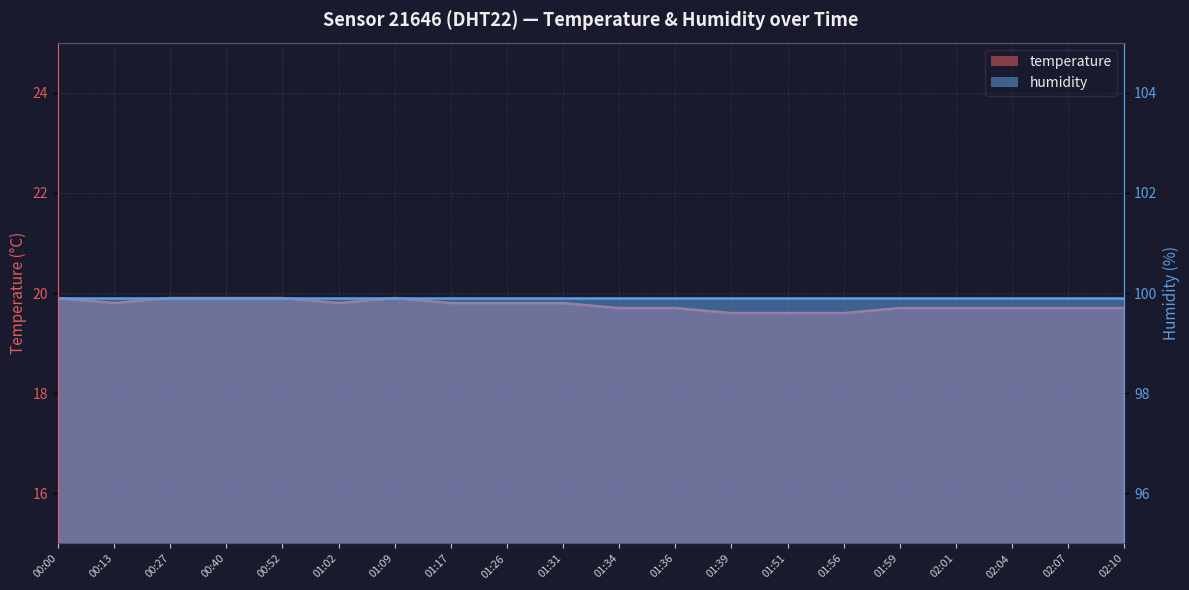

Rank the categories by value from highest to lowest.

00:00, 00:27, 00:40, 00:52, 01:09, 00:13, 01:02, 01:17, 01:26, 01:31, 01:34, 01:36, 01:59, 02:01, 02:04, 02:07, 02:10, 01:39, 01:51, 01:56